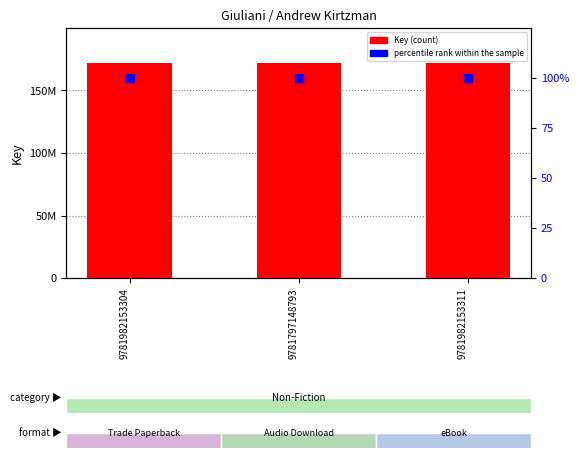

At how many categories does at least one series exceed 131351324?

3